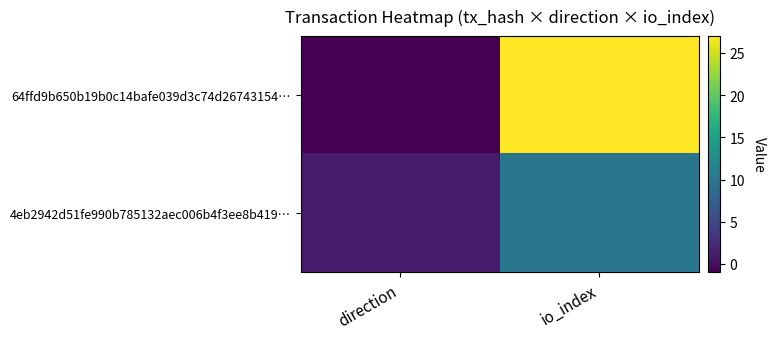

How many categories are shown in the chart?

2